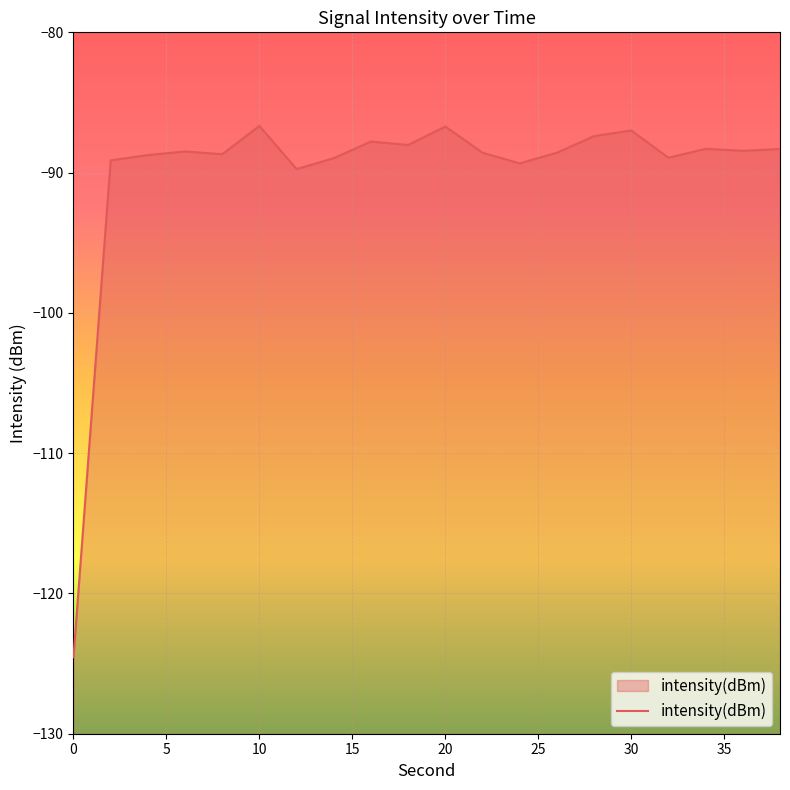

Is it true that the value at 20 is -86.7?

True